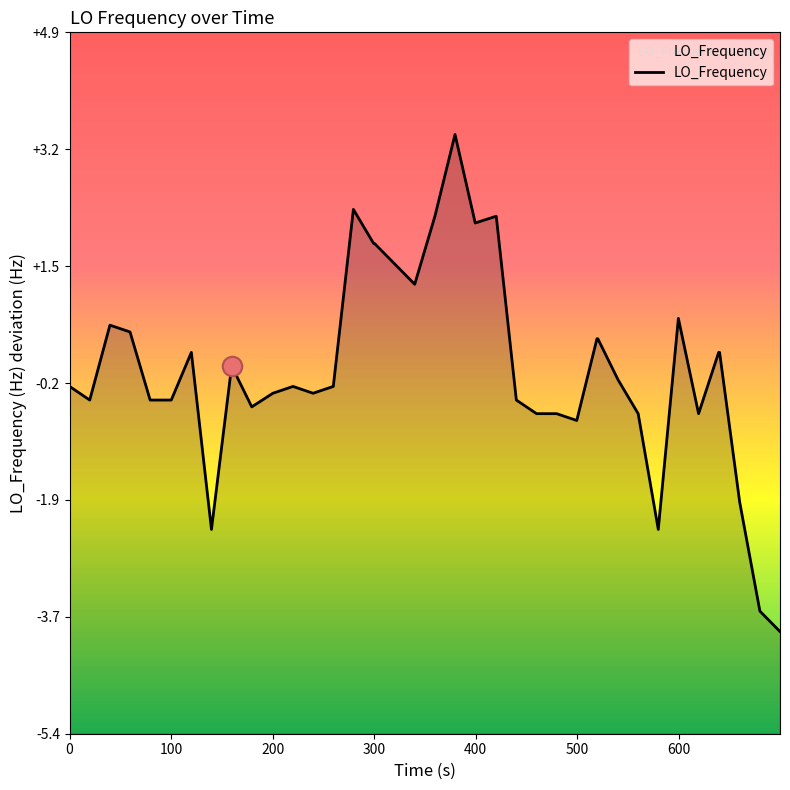

How many distinct data groups are displayed?

1